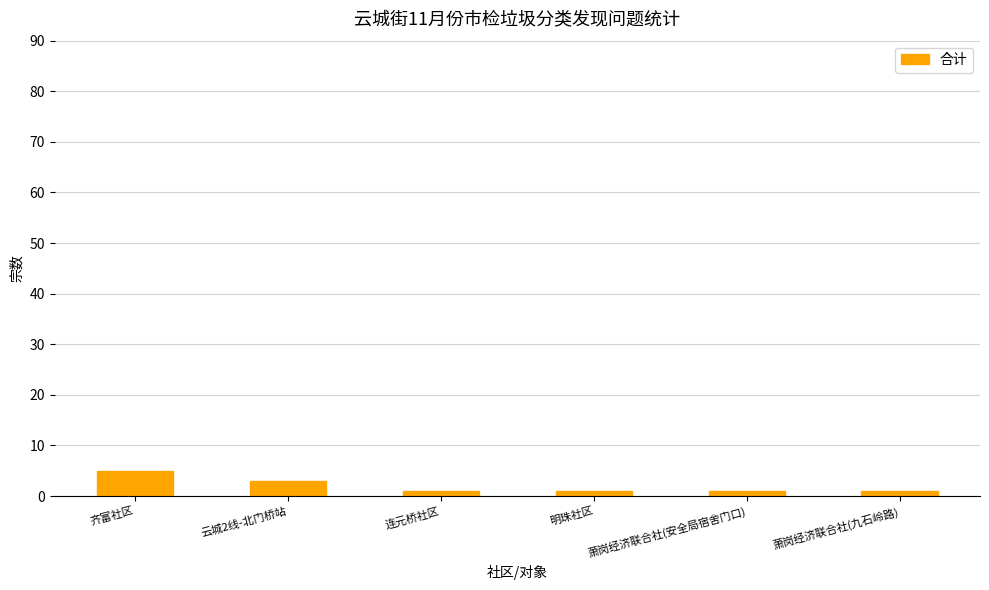

What is the change in value from 云城2线-北门桥站 to 明珠社区?

-2